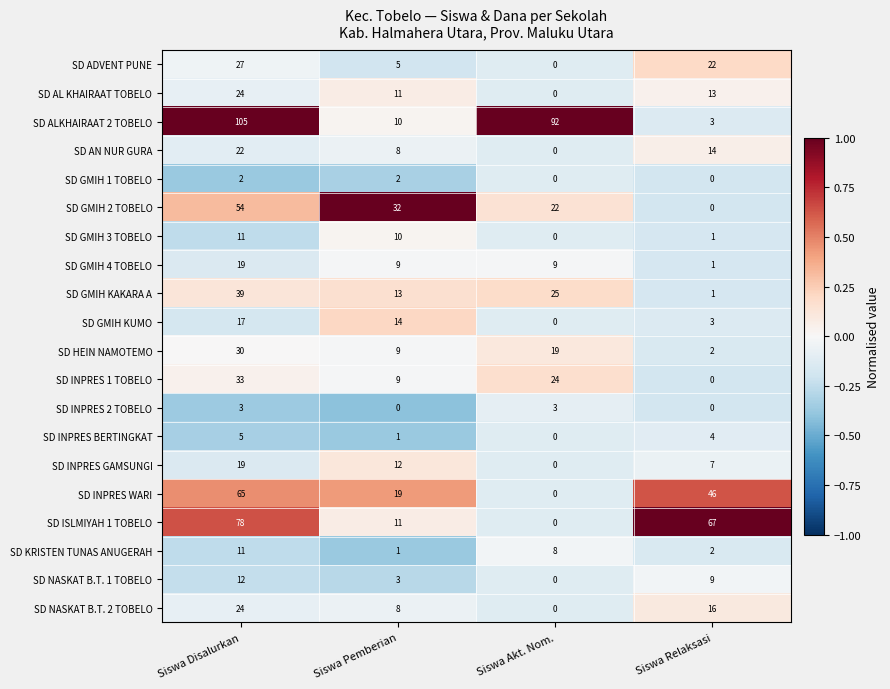

Count the number of data series in this chart.

20